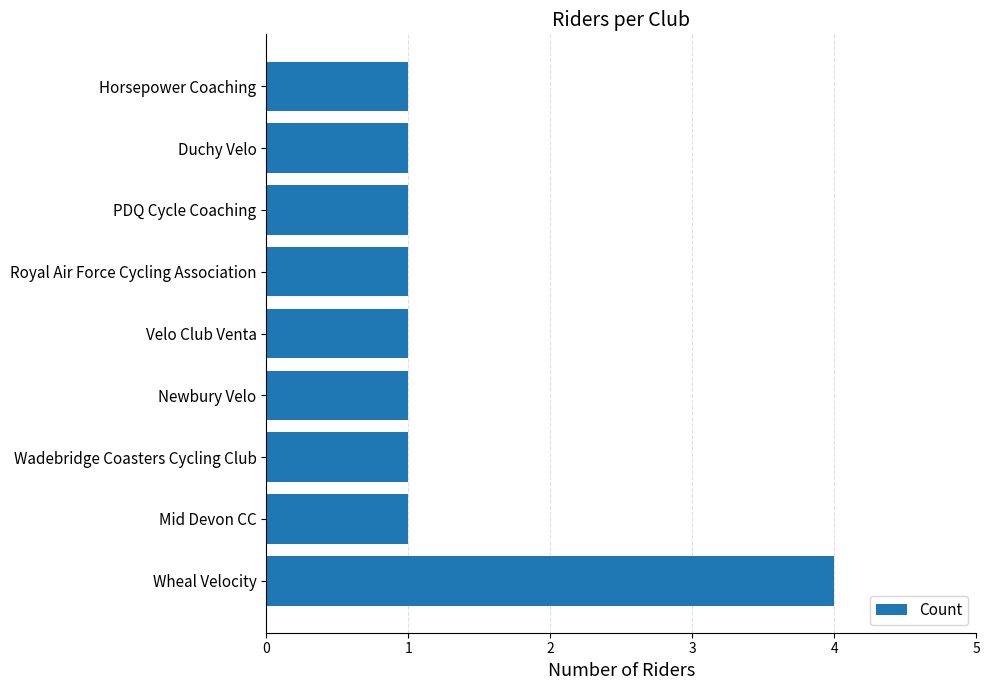

How many bars are there in total?

9